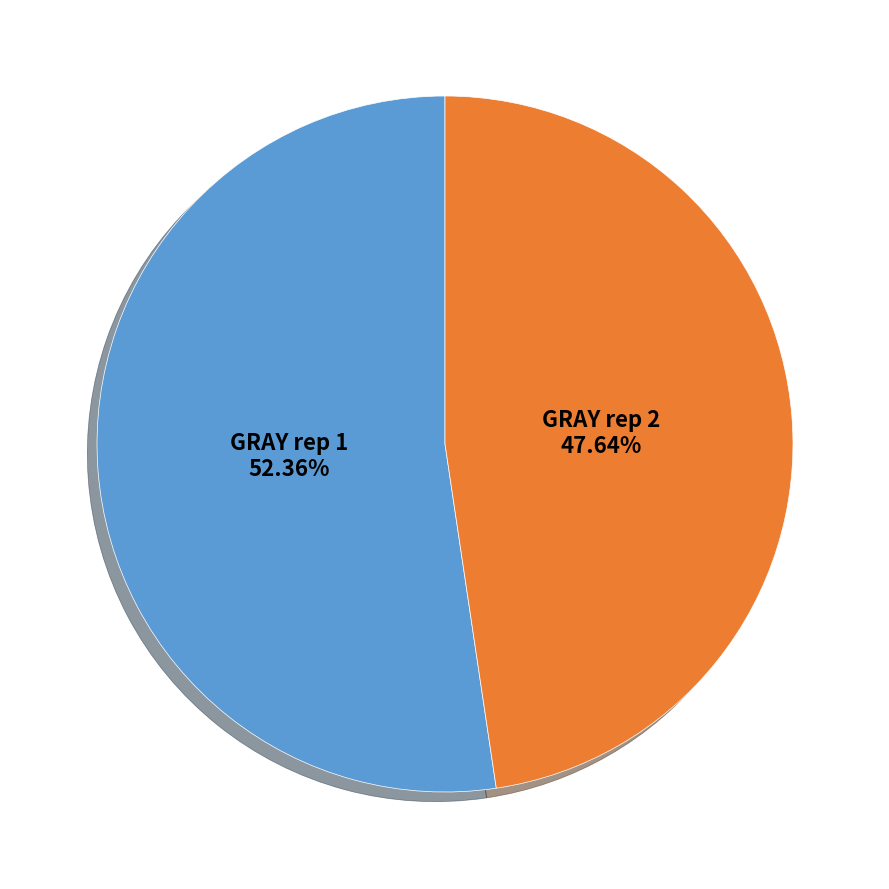

Does any single category account for the majority?

Yes